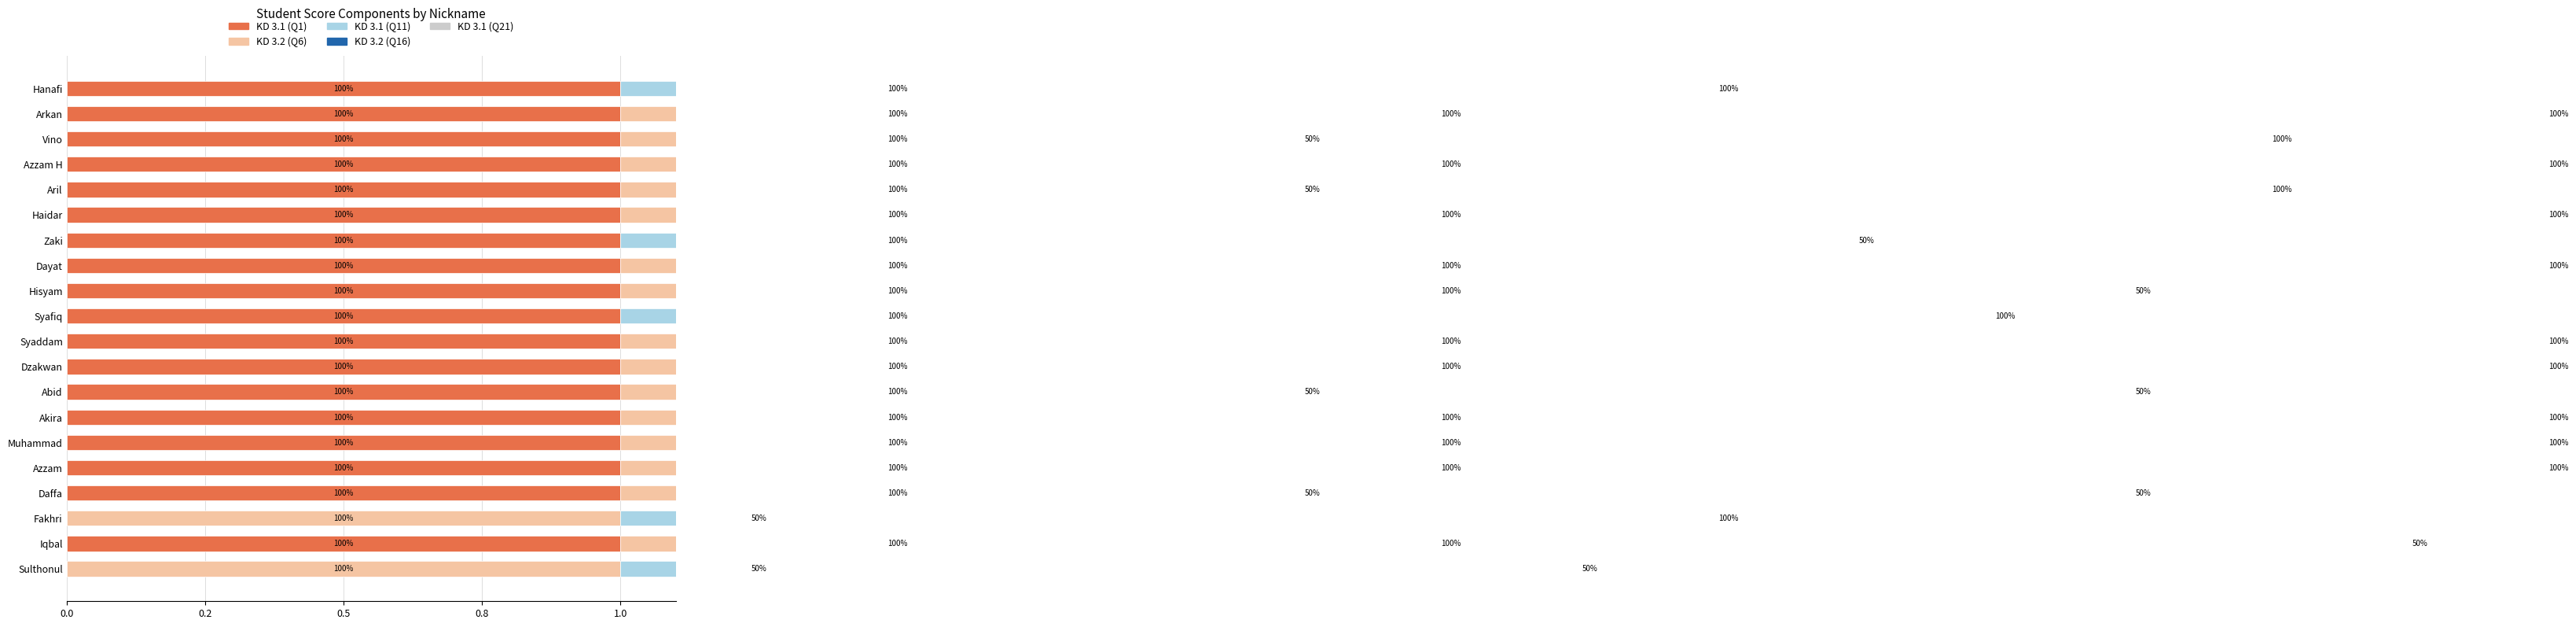

Reading right to left, extract all data points from this chart.

KD 3.1 (Q1): 0.0	0.2	0.0	0.2	0.2	0.2	0.2	0.2	0.2	0.2	0.2	0.2	0.2	0.2	0.2	0.2	0.2	0.2	0.2	0.2
KD 3.2 (Q6): 0.2	0.2	0.2	0.2	0.2	0.2	0.2	0.2	0.2	0.2	0.0	0.2	0.2	0.0	0.2	0.2	0.2	0.2	0.2	0.0
KD 3.1 (Q11): 0.1	0.2	0.1	0.1	0.2	0.2	0.2	0.1	0.2	0.2	0.2	0.2	0.2	0.2	0.2	0.1	0.2	0.1	0.2	0.2
KD 3.2 (Q16): 0.2	0.2	0.2	0.2	0.2	0.2	0.2	0.2	0.2	0.2	0.2	0.1	0.2	0.2	0.2	0.2	0.2	0.2	0.2	0.1
KD 3.1 (Q21): 0.1	0.1	0.2	0.1	0.2	0.2	0.2	0.1	0.2	0.2	0.2	0.1	0.2	0.1	0.2	0.2	0.2	0.2	0.2	0.2